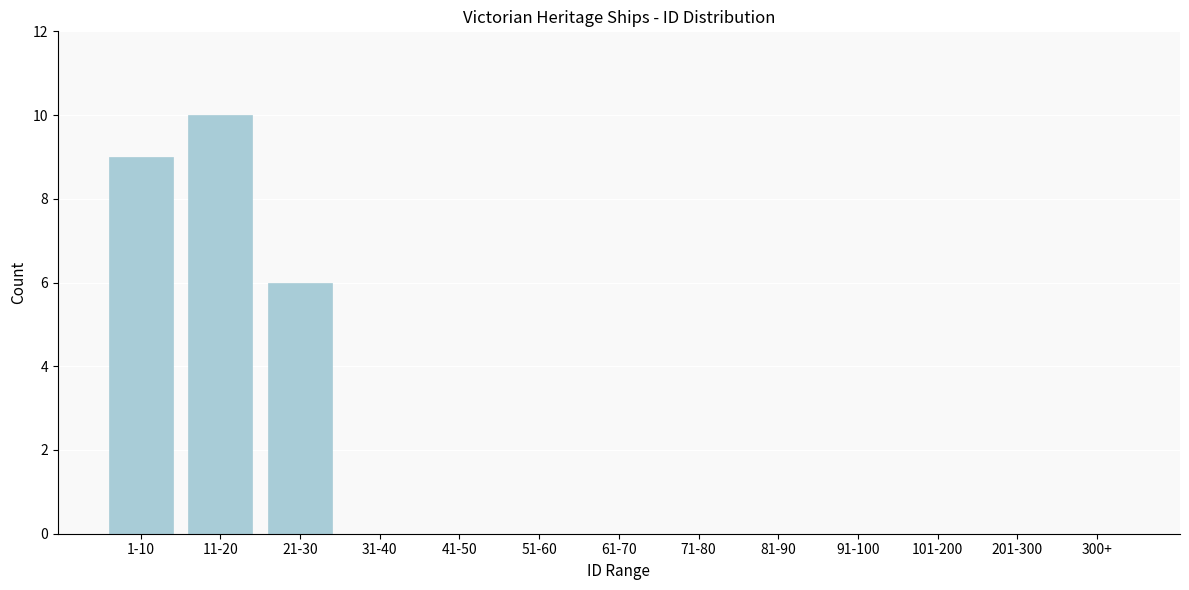

Reading right to left, transcribe all the data shown in this chart.

300+=0	201-300=0	101-200=0	91-100=0	81-90=0	71-80=0	61-70=0	51-60=0	41-50=0	31-40=0	21-30=6	11-20=10	1-10=9